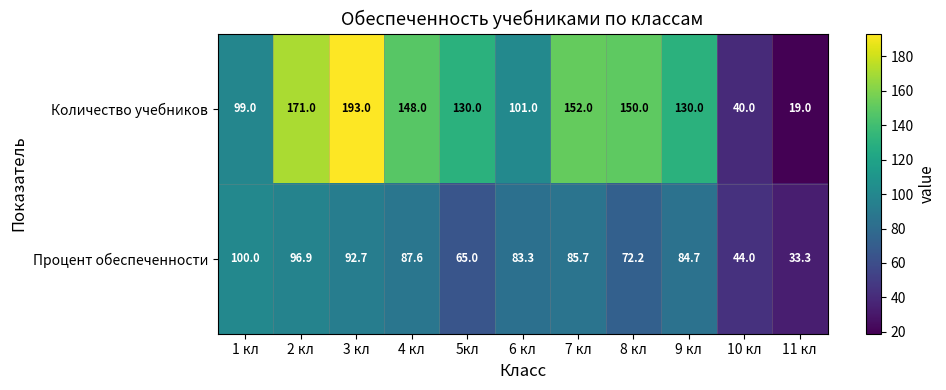

Which series has the largest range (max minus min)?

Количество учебников